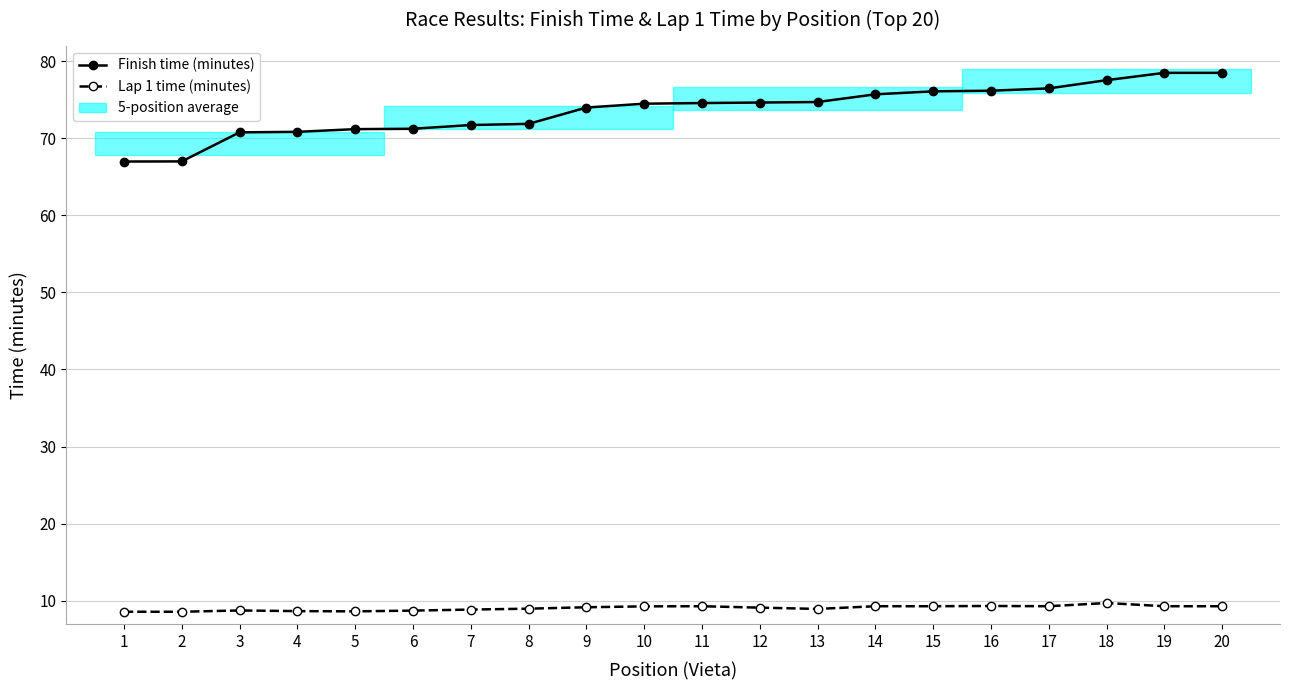

Where is the first local maximum for Lap 1 time (minutes)?

3